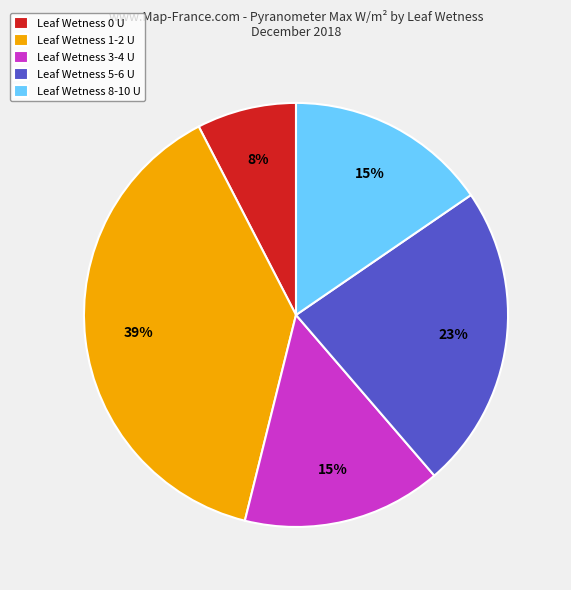

How many segments does this pie chart have?

5